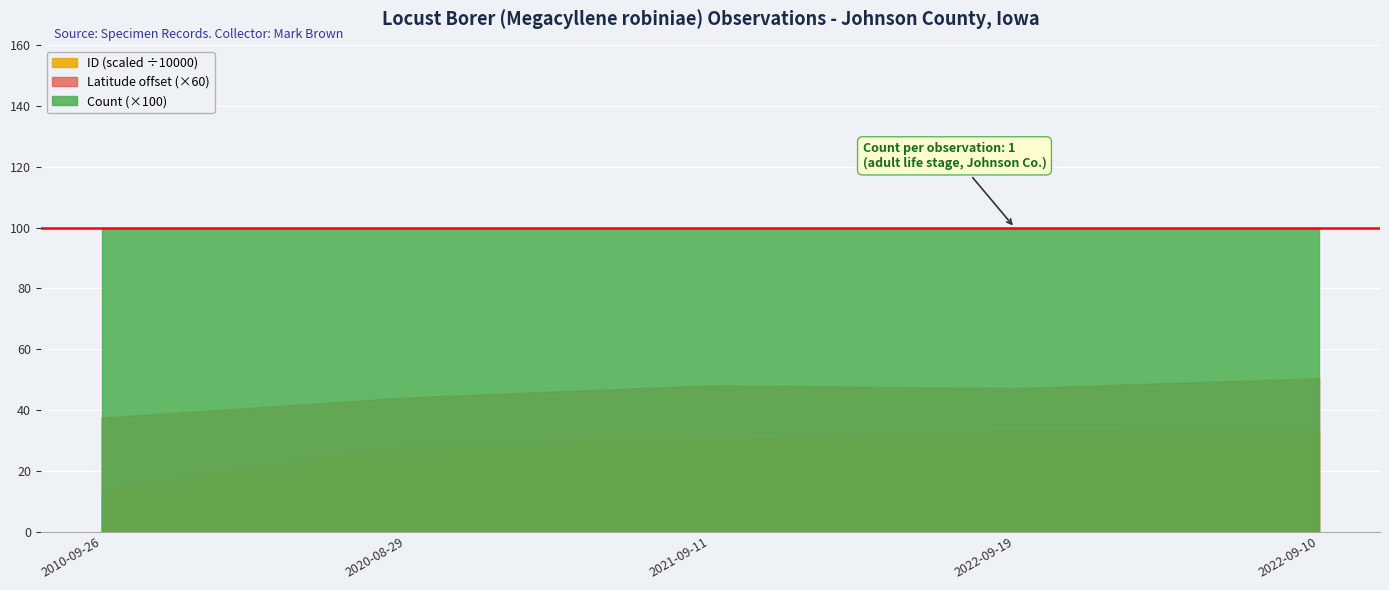

Rank the series by their maximum value, from highest to lowest.

Count (×100), Latitude offset (×60), ID (scaled ÷10000)